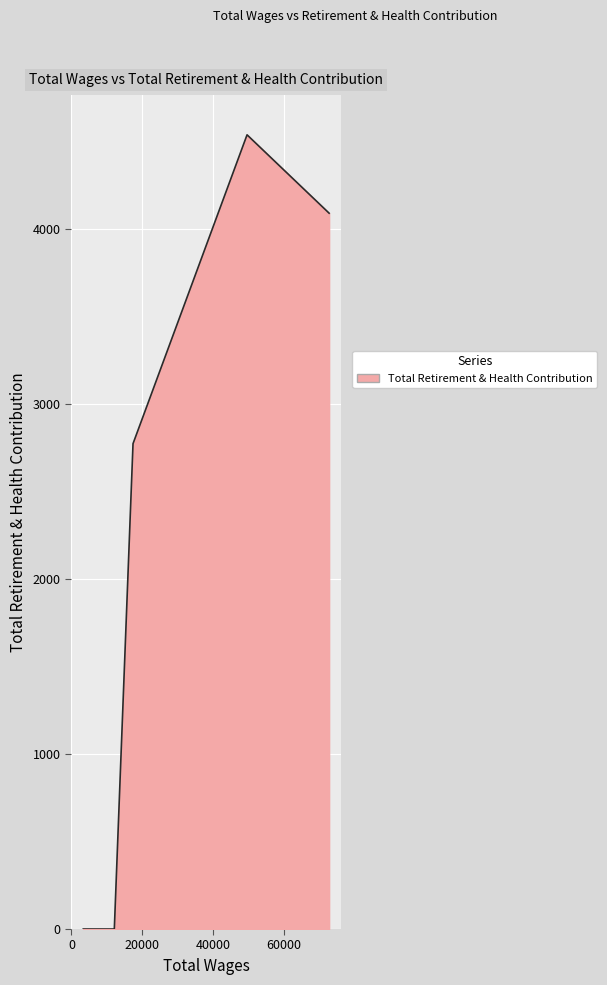

How many values are below 2774?

2